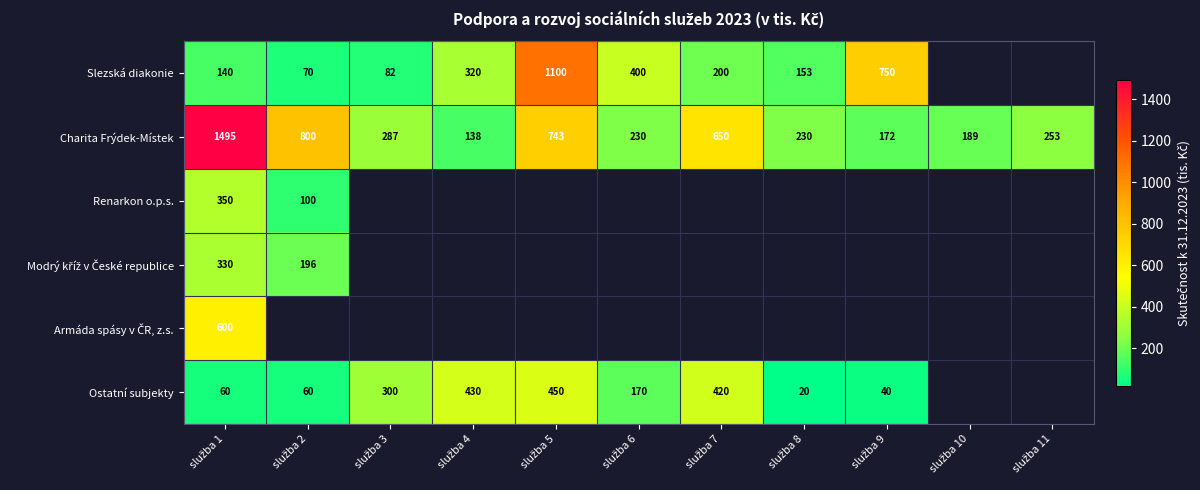

What is the minimum value for Charita Frýdek-Místek?

138